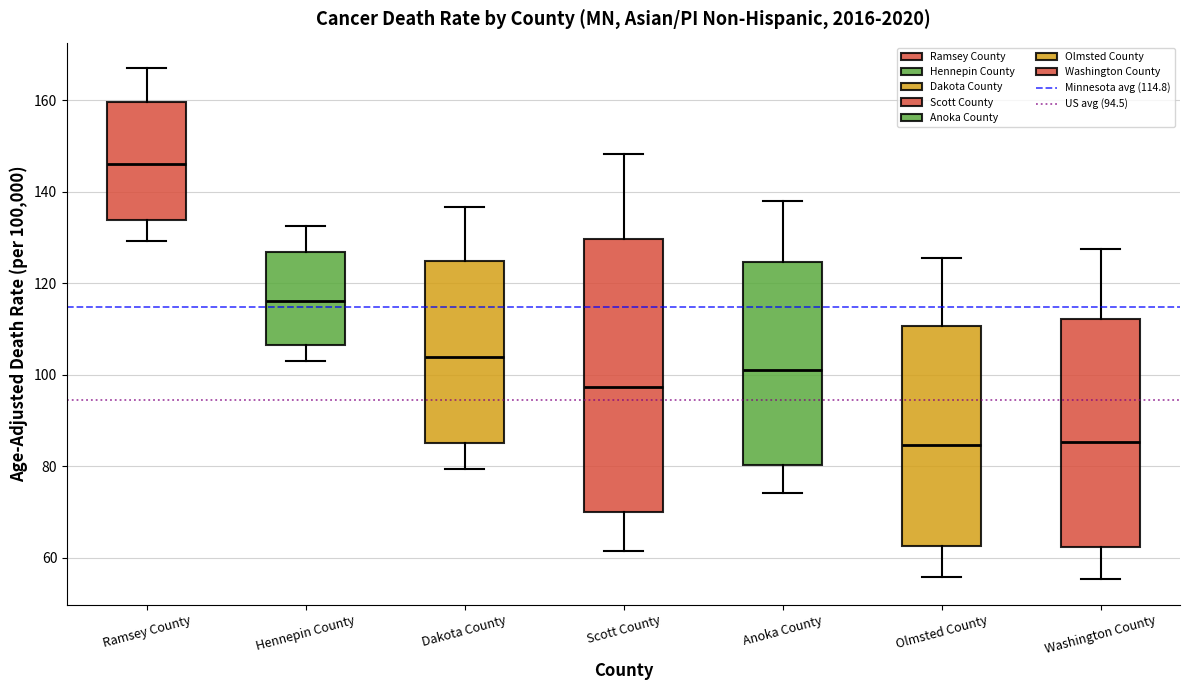

Which box has the highest median line?

Ramsey County